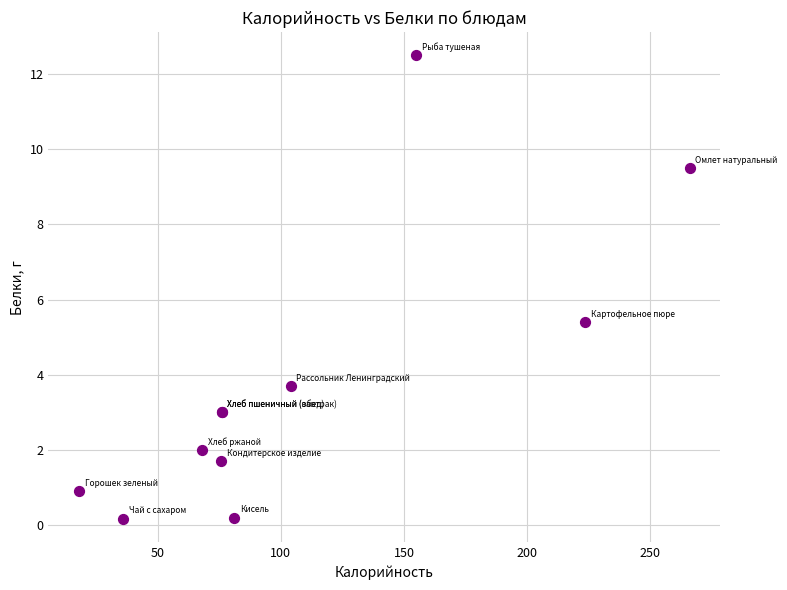

What Y value in the scatter plot is closest to 6?

5.4